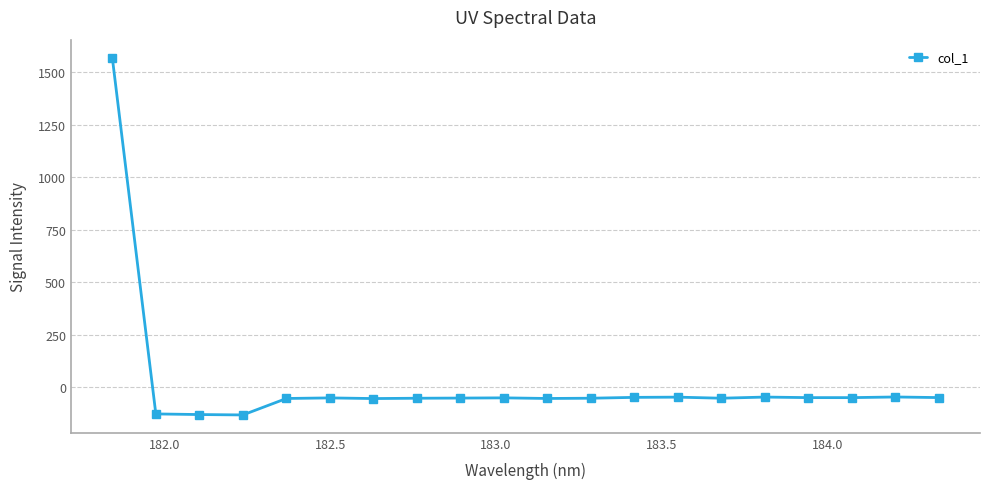

True or false: the data has more than 1 interior local peaks.

True